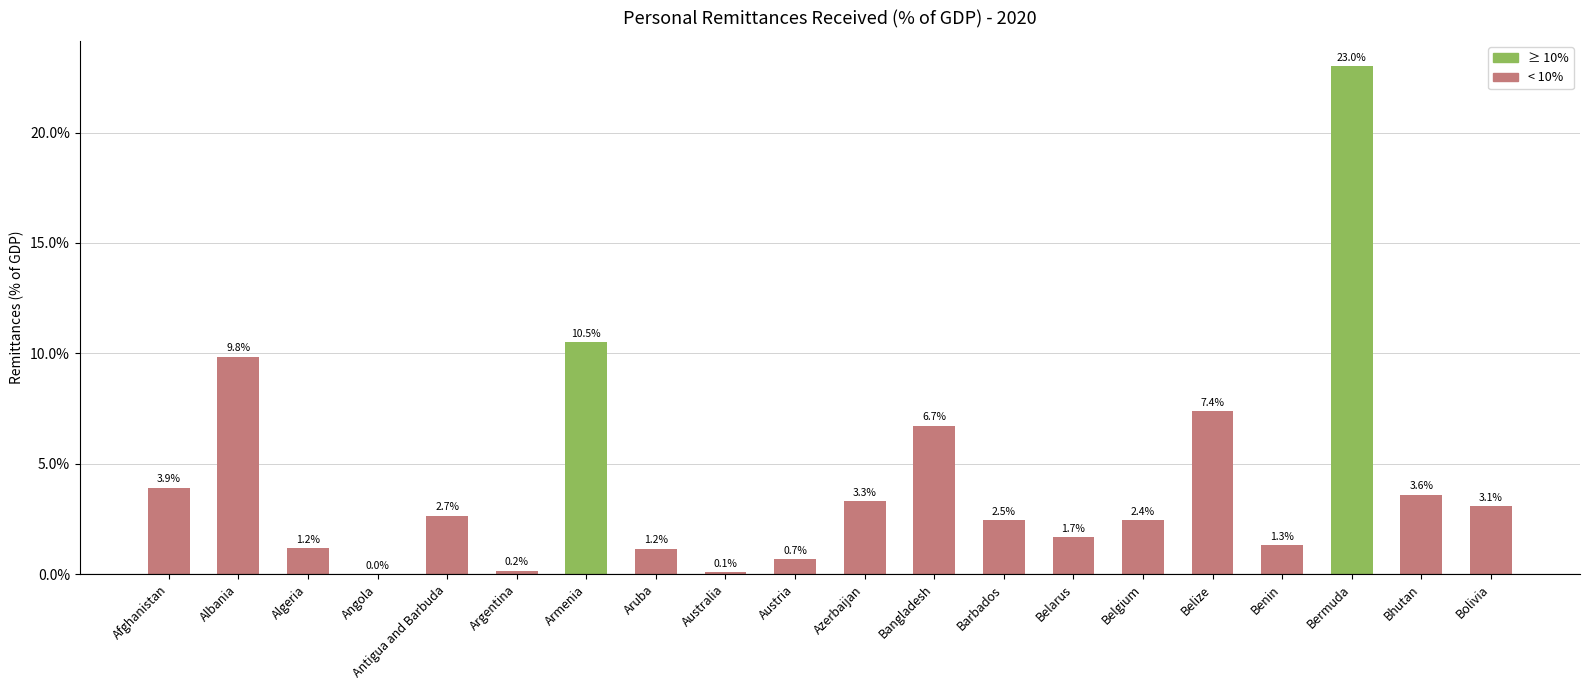

At which label is the value closest to 11?

Armenia